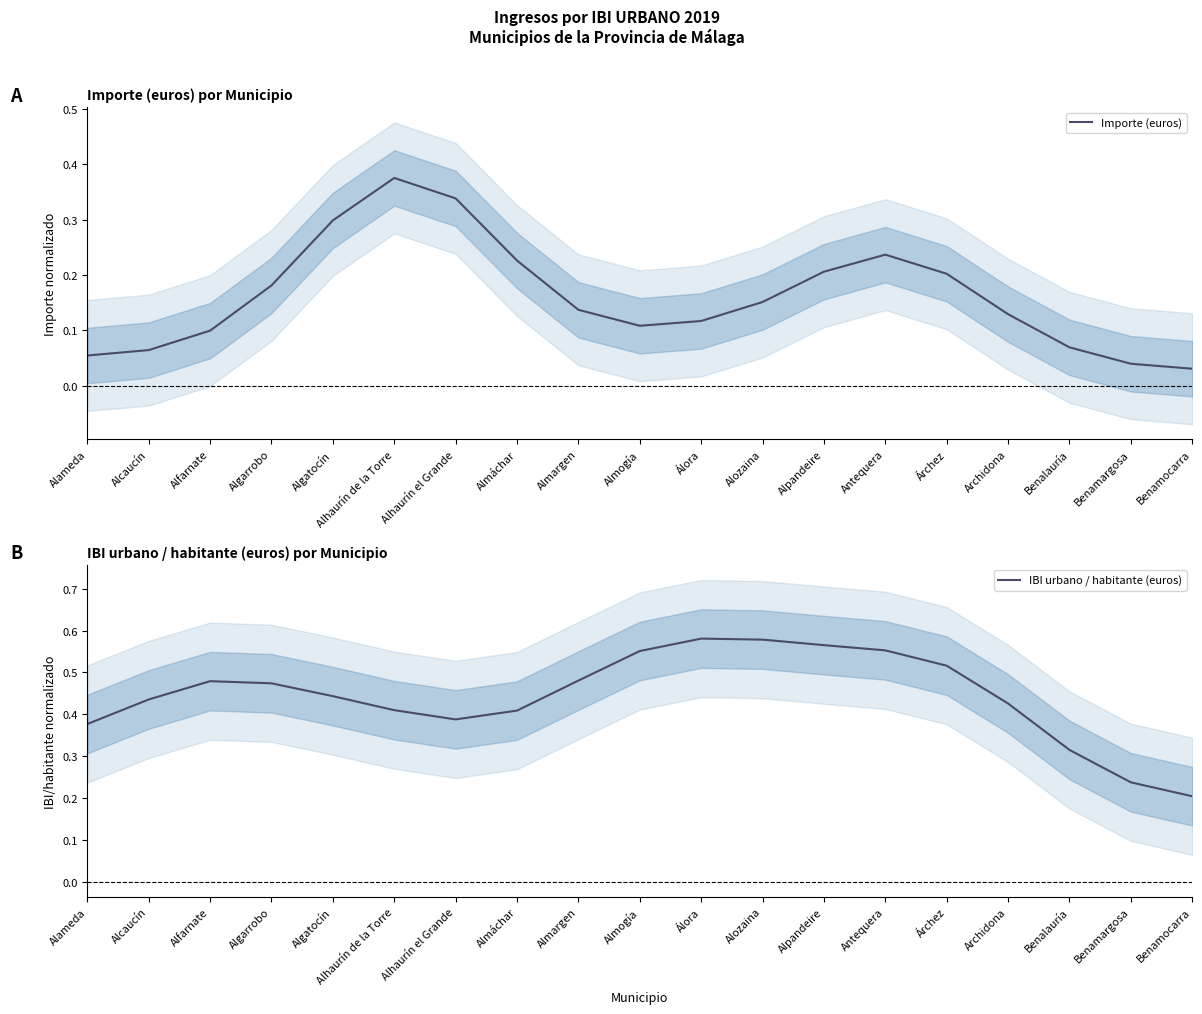

Which series has the largest range (max minus min)?

IBI urbano / habitante (euros)